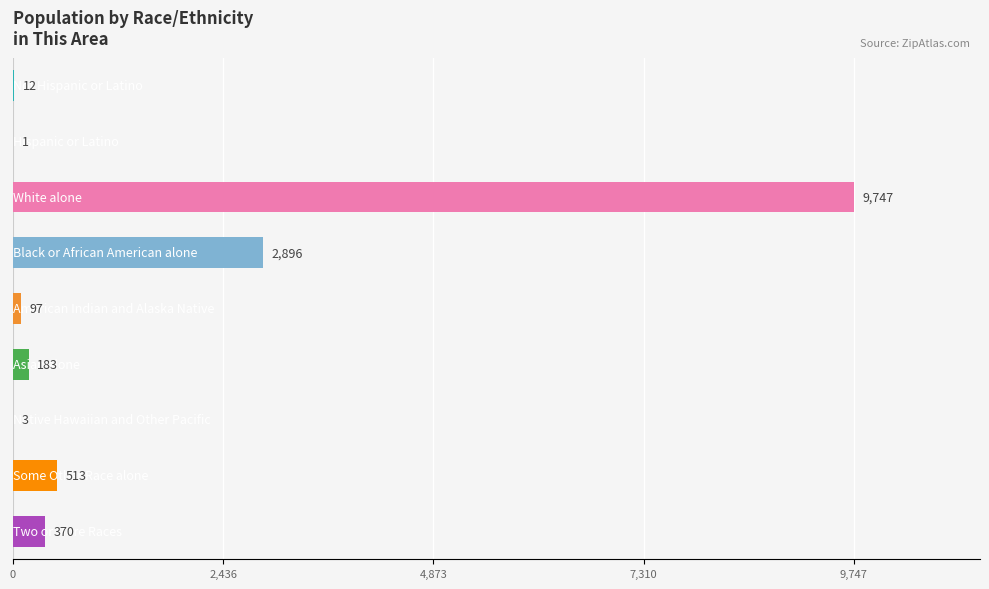

What is the sum of all values?

13822